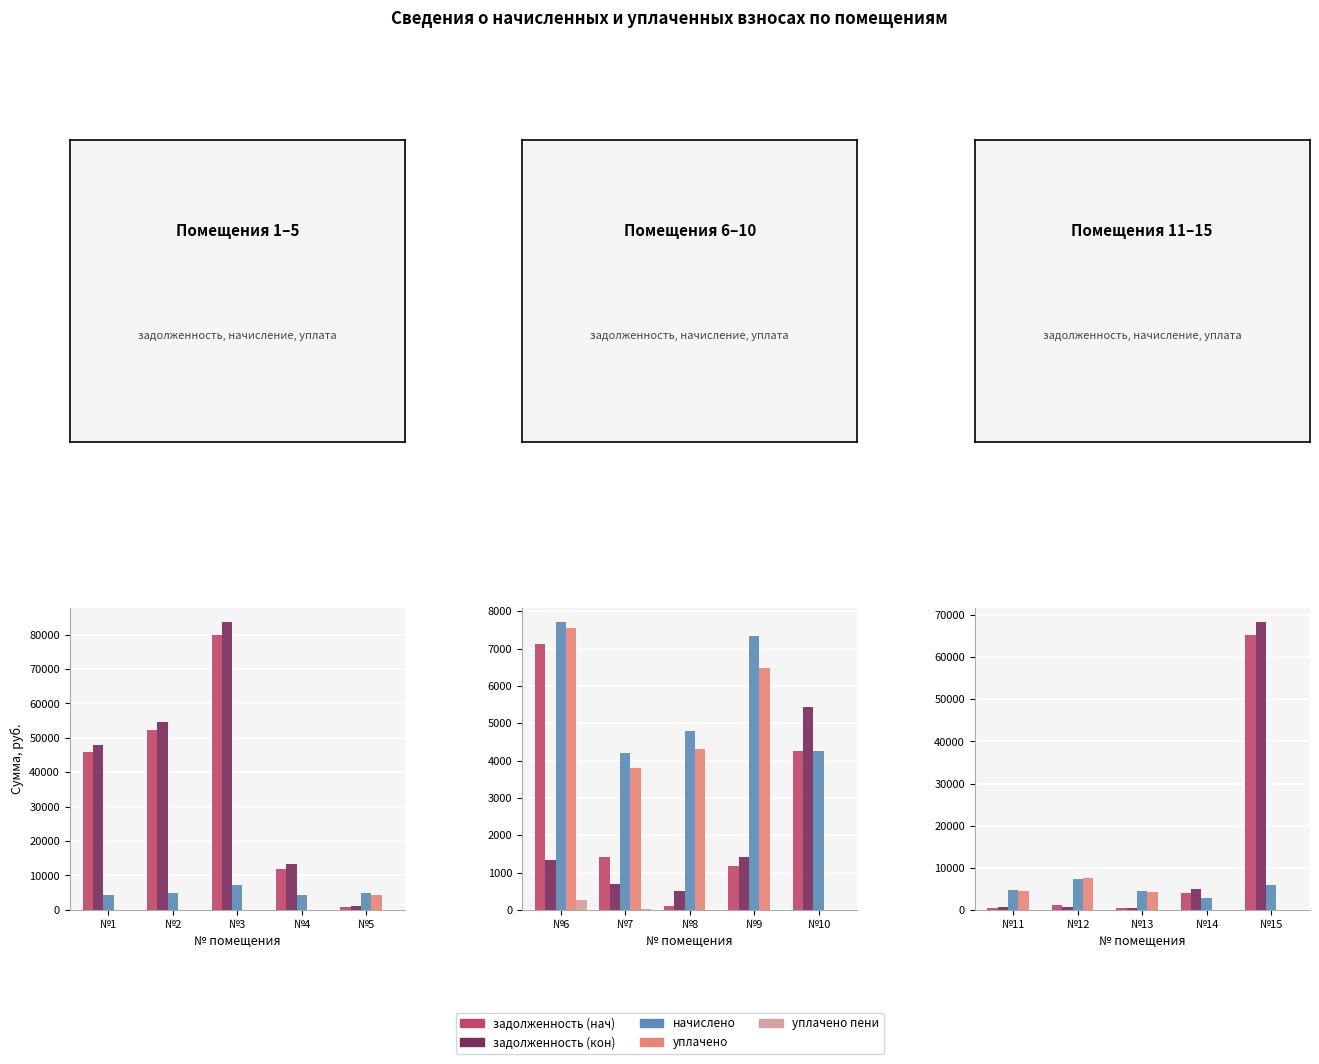

At which category is the sum across all series the highest?

№3